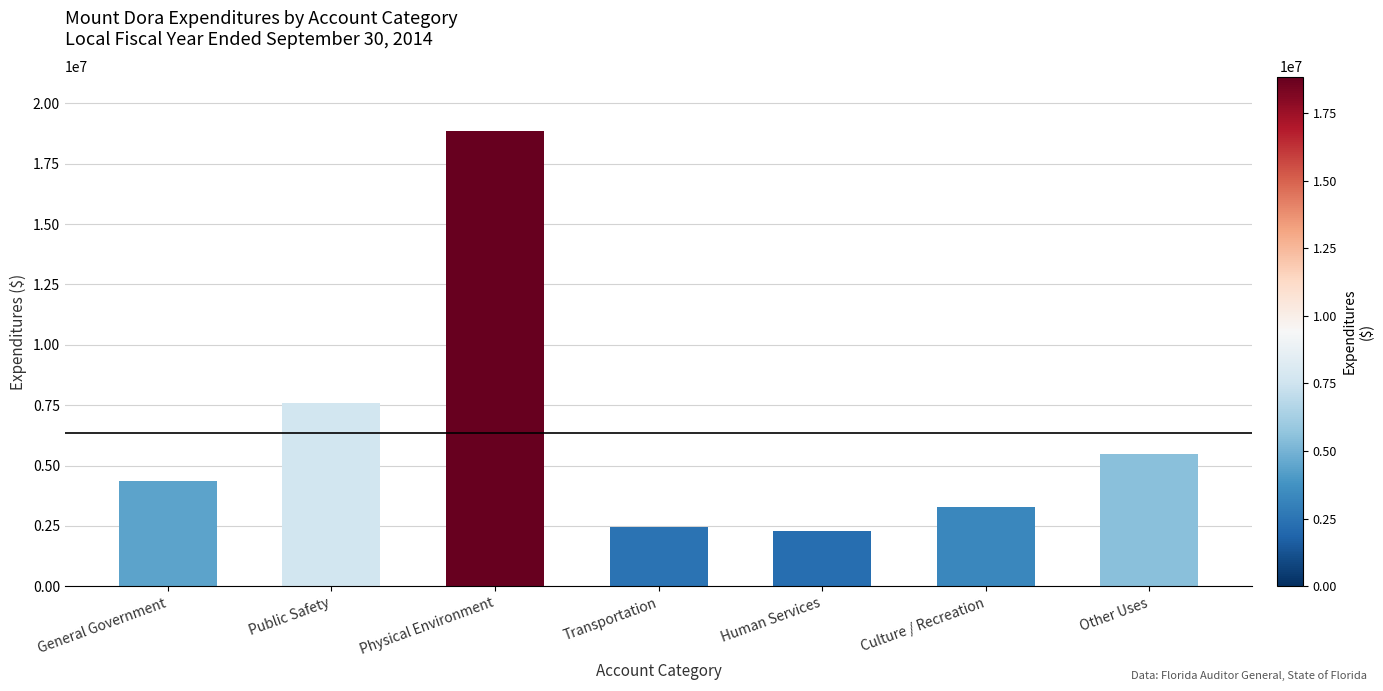

What is the smallest value displayed?

2274775